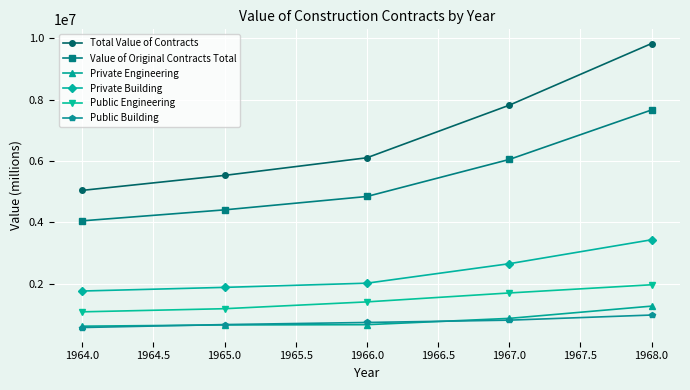

What is the spread (max minus min) of values at 1968.0?

8838852